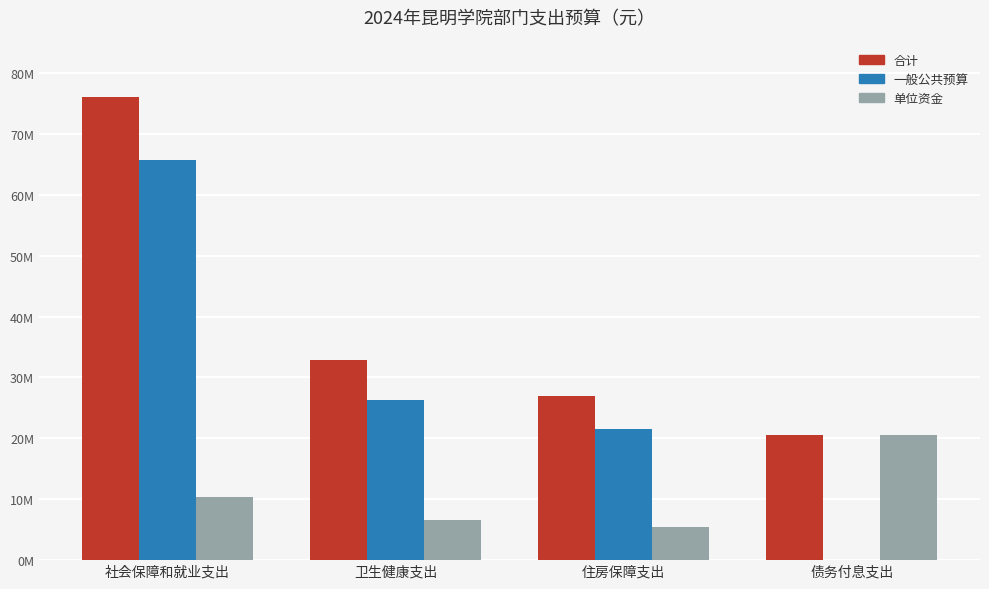

Are the bars grouped side by side (vs. stacked)?

Yes